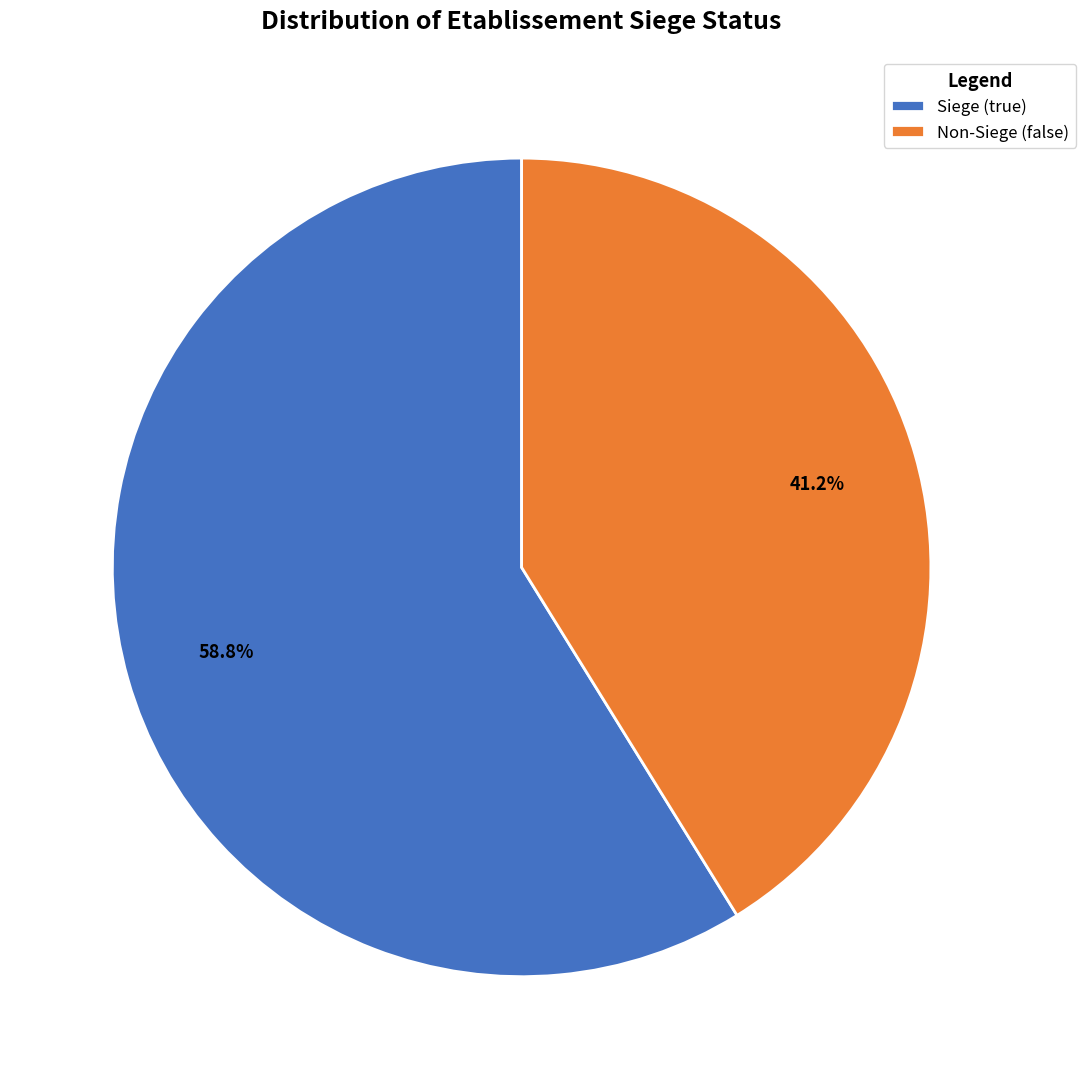

Rank the categories by value from lowest to highest.

Non-Siege (false), Siege (true)